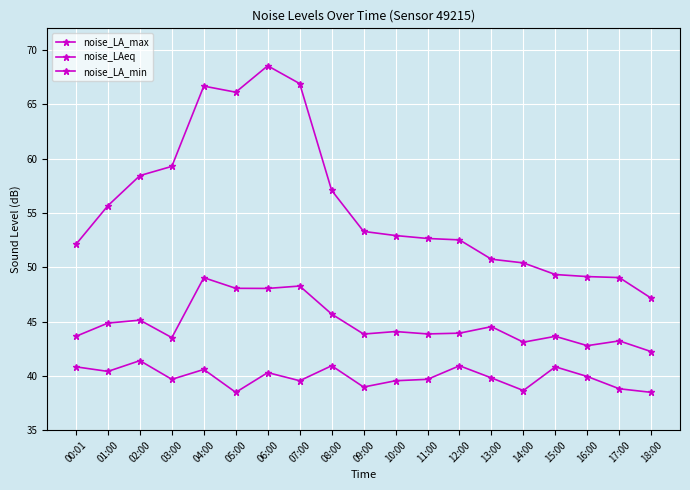

What is the spread (max minus min) of values at 18:00?

8.7